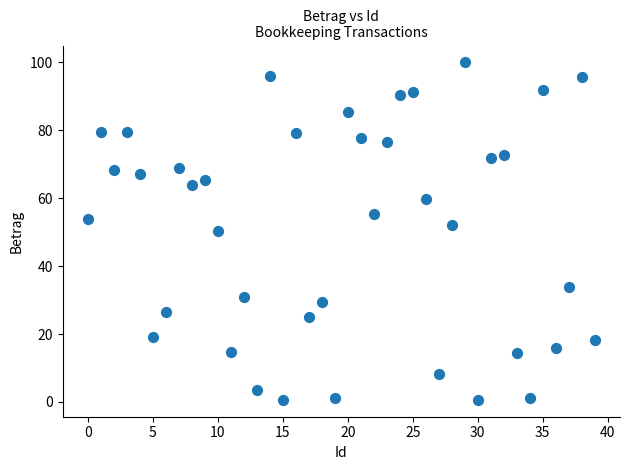

What is the range of Y values (max minus min)?

99.3